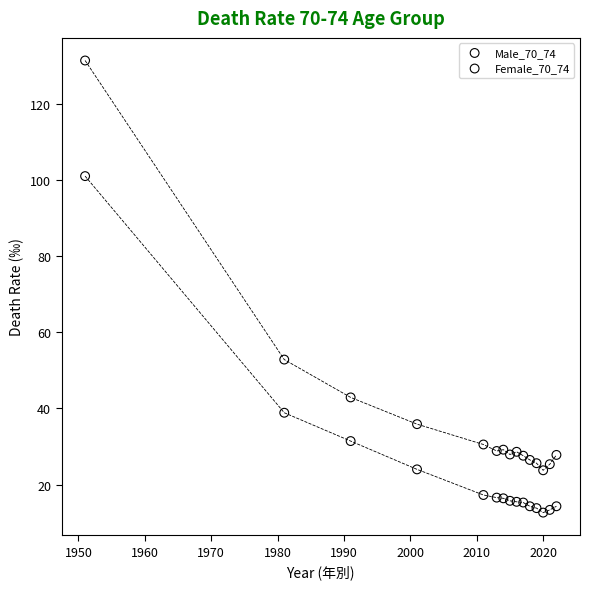

What are all the series names shown in the legend?

Male_70_74, Female_70_74